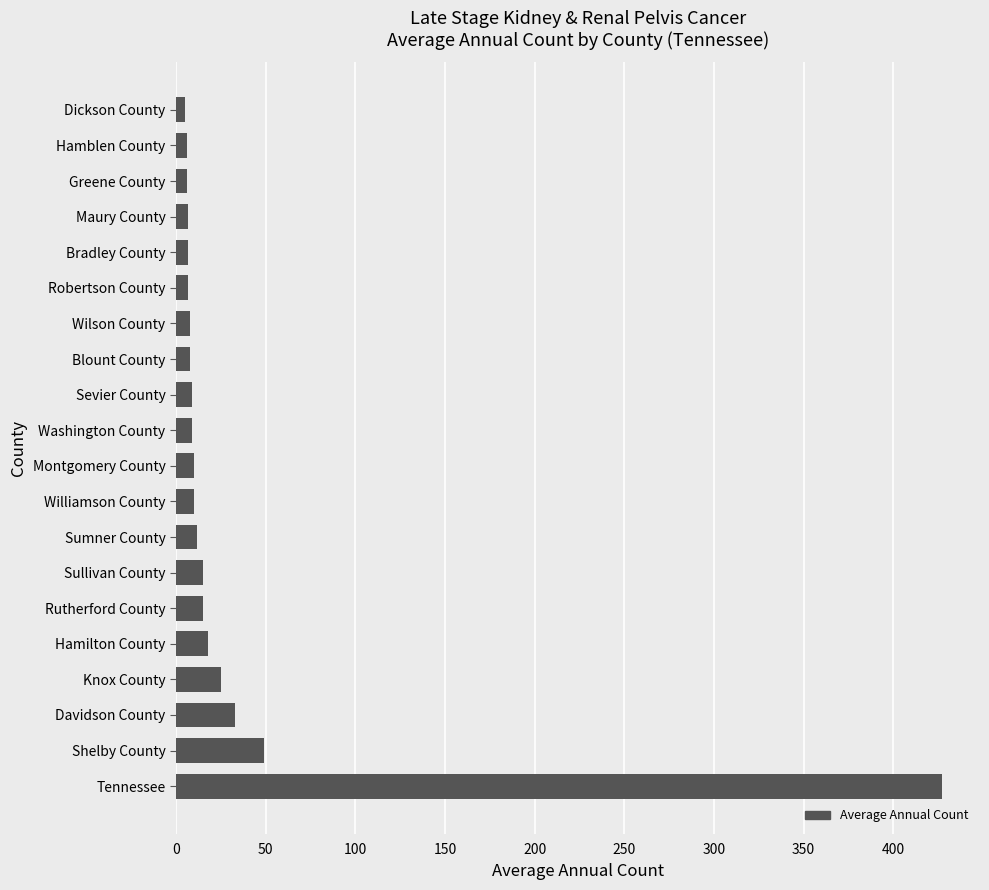

Which category has the highest value across all series?

Tennessee